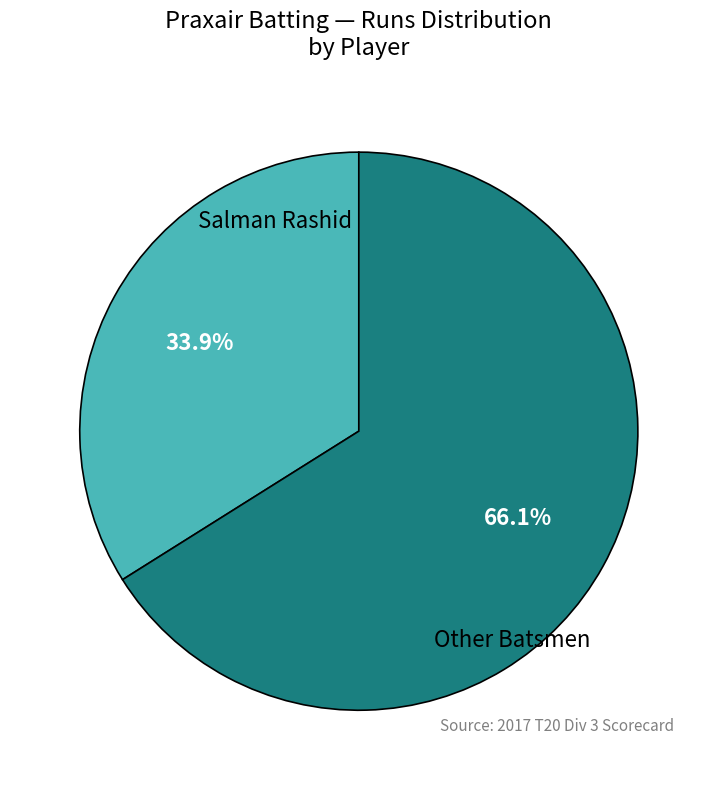

What percentage is NOT represented by Salman Rashid?

66.1%